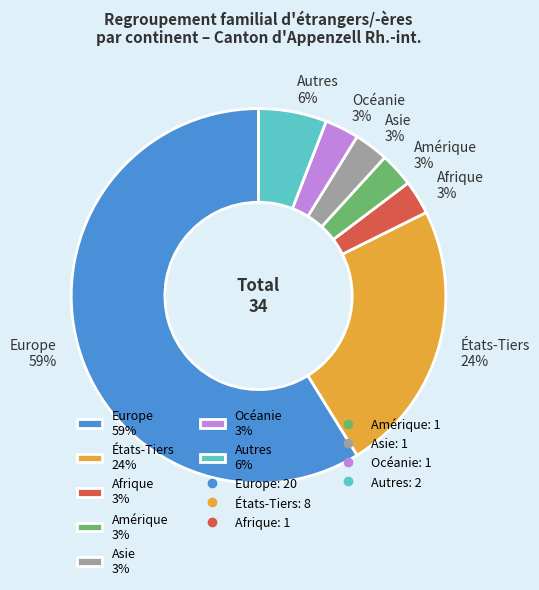

Does Océanie 3% account for over 50% of the chart?

No